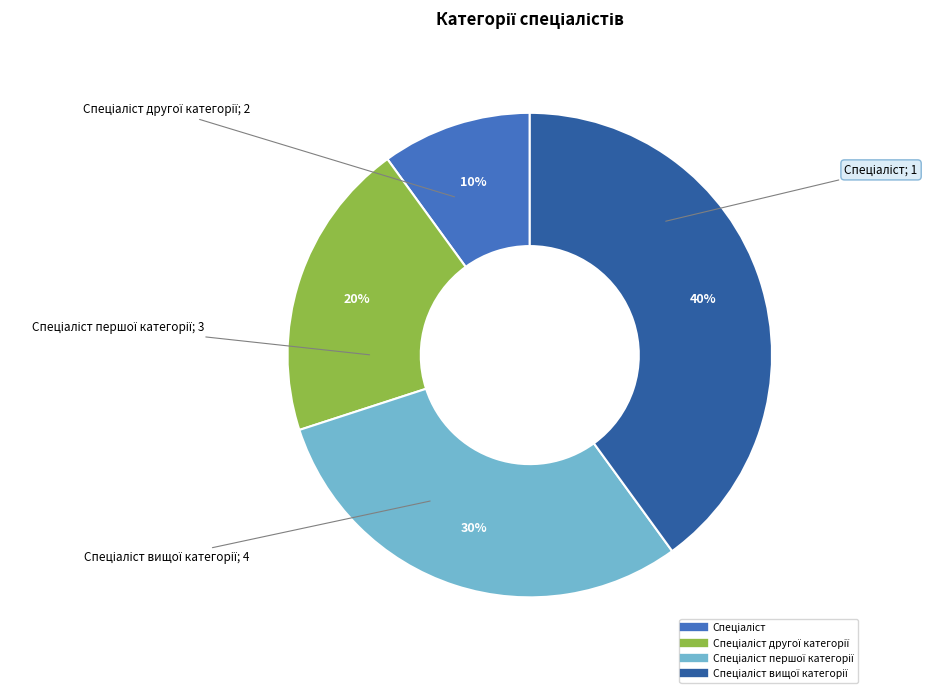

Is there any slice that represents more than half of the pie?

No